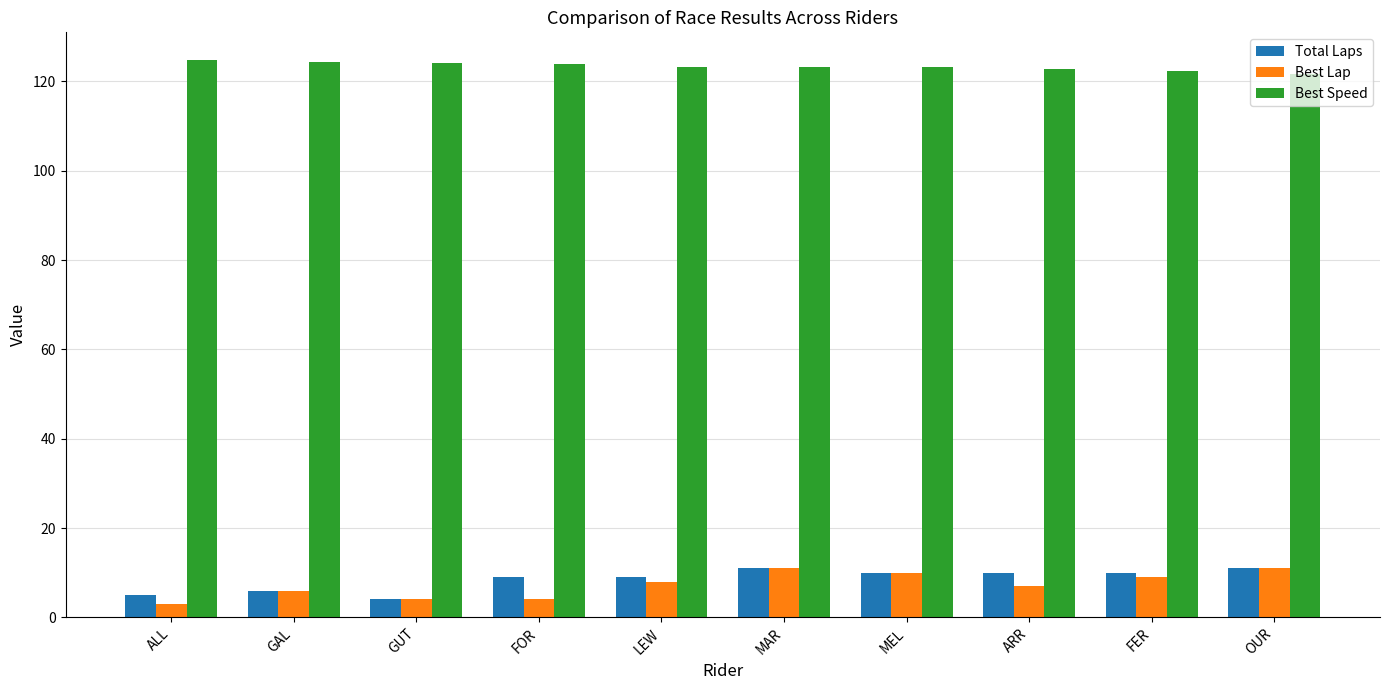

True or false: Total Laps has a value of 11.0 at OUR.

True